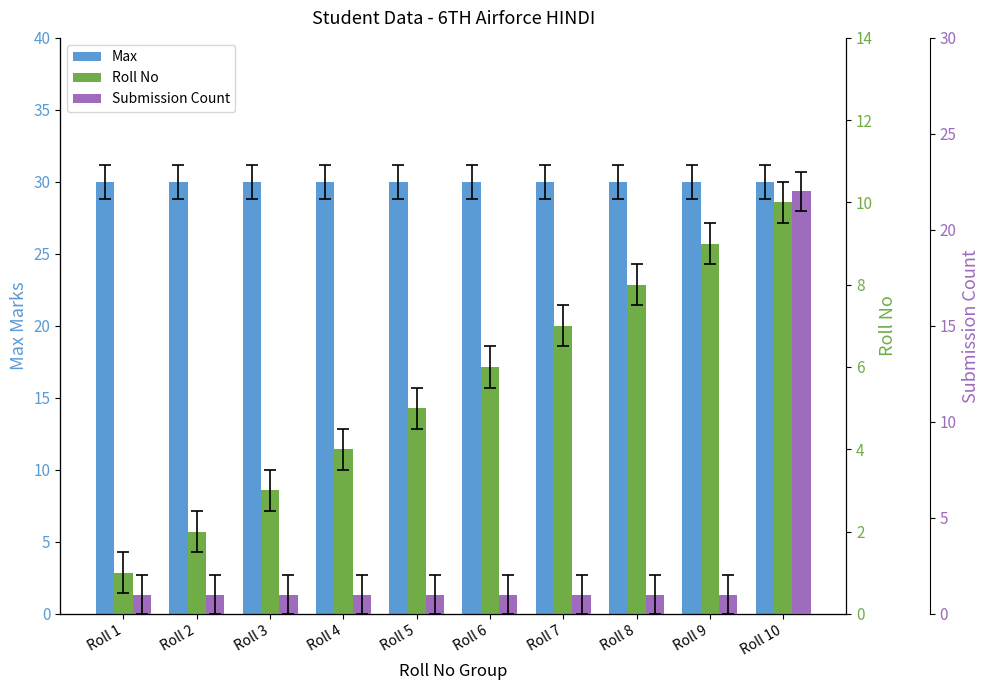

At which category does the chart reach its peak across all series?

Roll 1